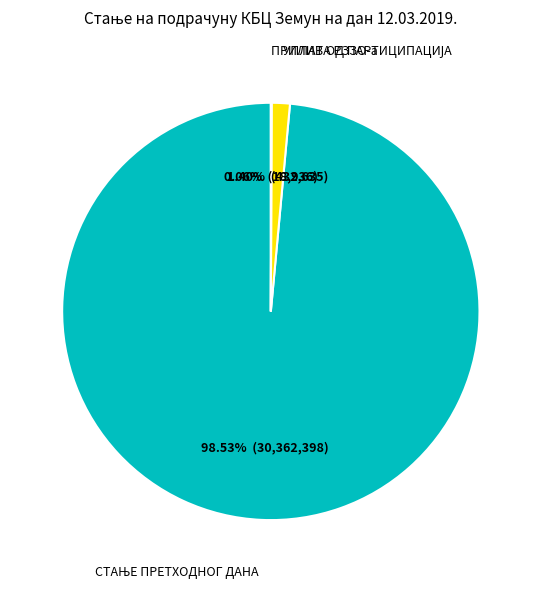

To the nearest percent, what is the average slice percentage?

33%